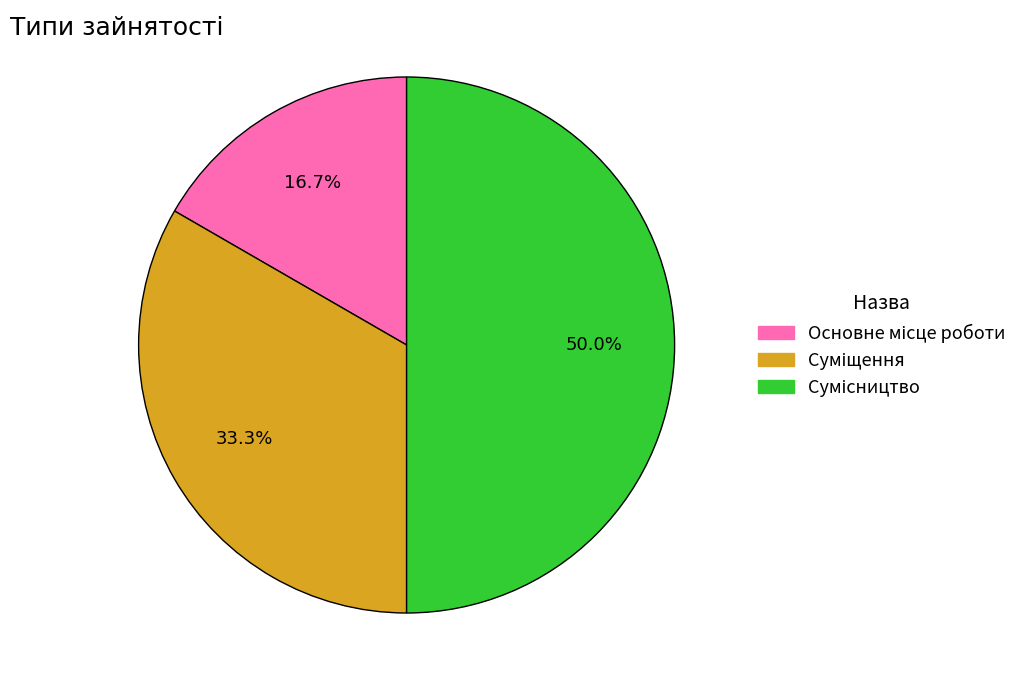

What is the smallest slice in the pie chart?

Основне місце роботи